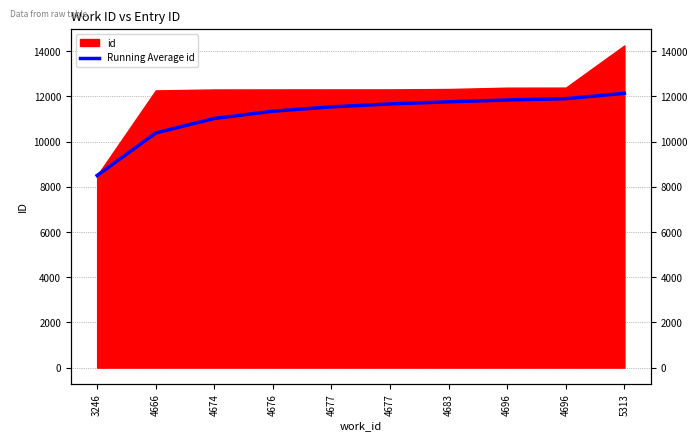

List the labels in order of value, largest first.

5313, 4696, 4696, 4683, 4677, 4677, 4676, 4674, 4666, 3246